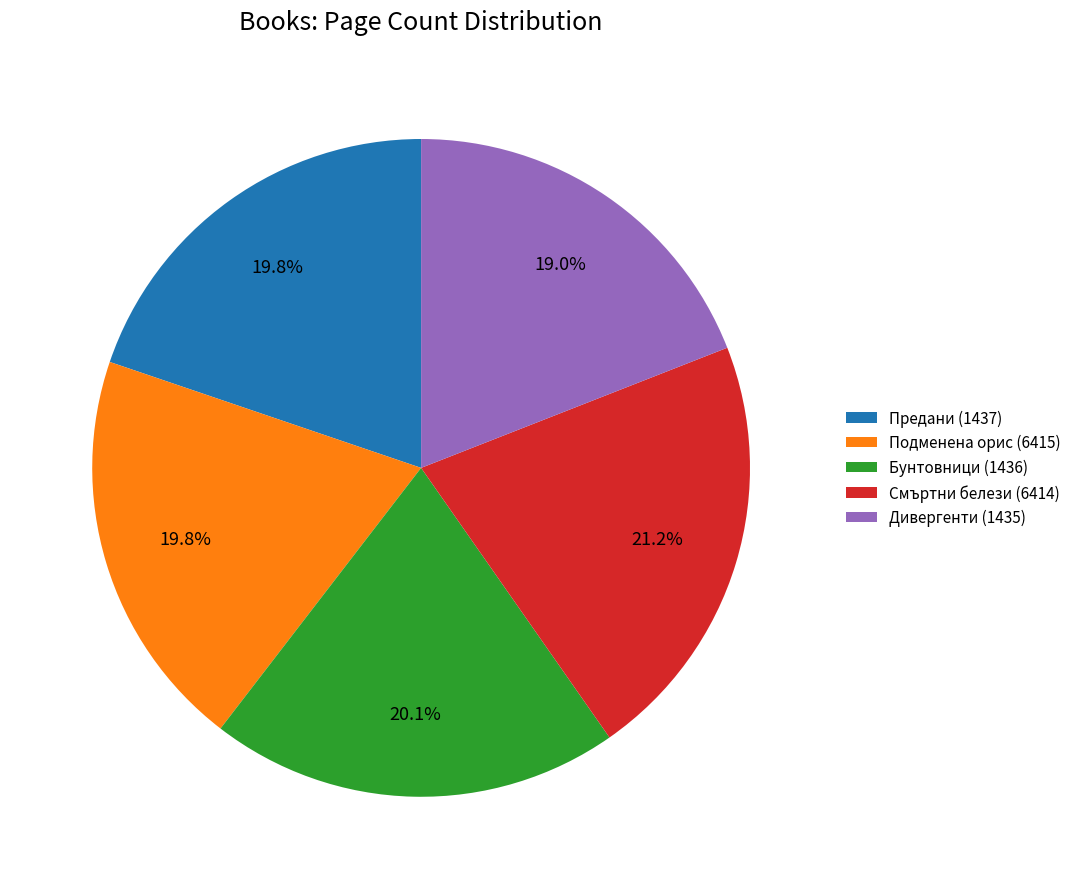

Is it true that Дивергенти (1435) is 19% of the pie?

True